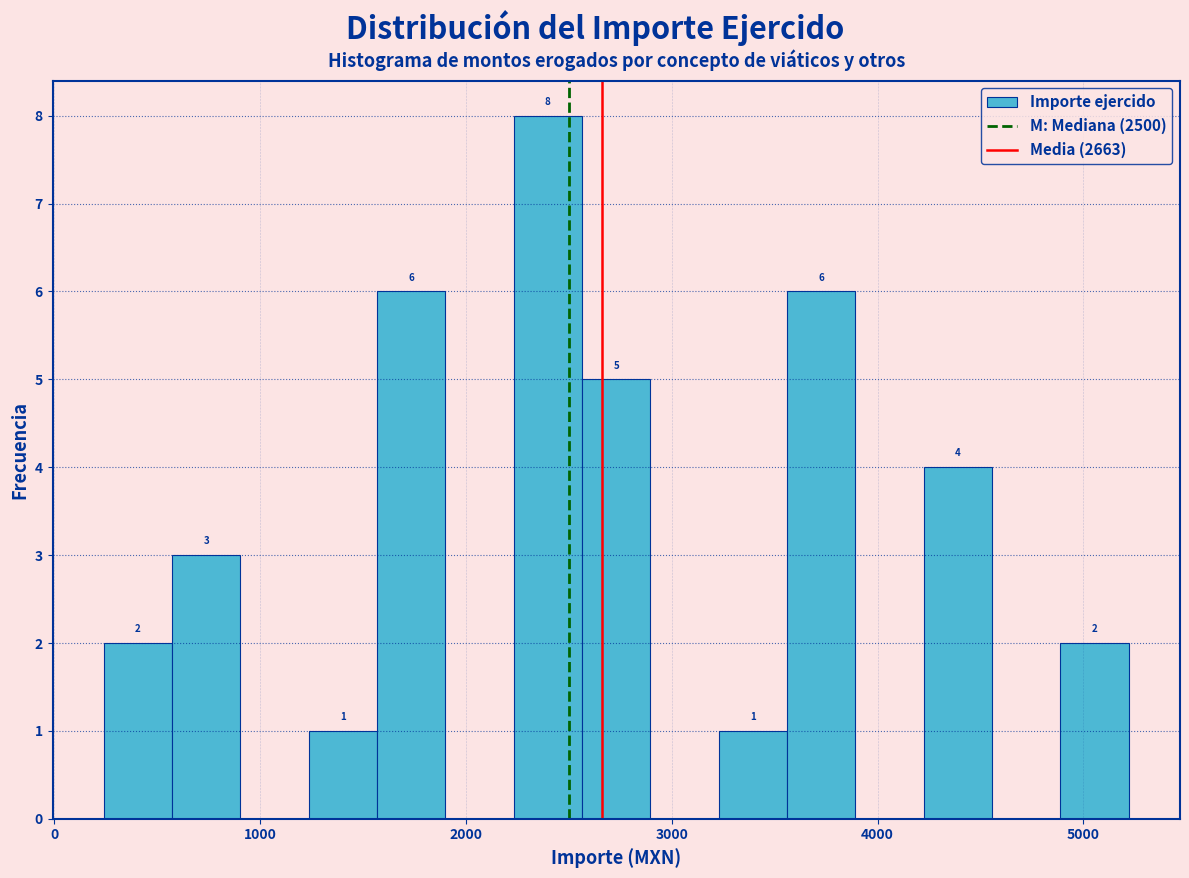

Read against the x-axis, roughly where is the centre of the tallest bar?

2400